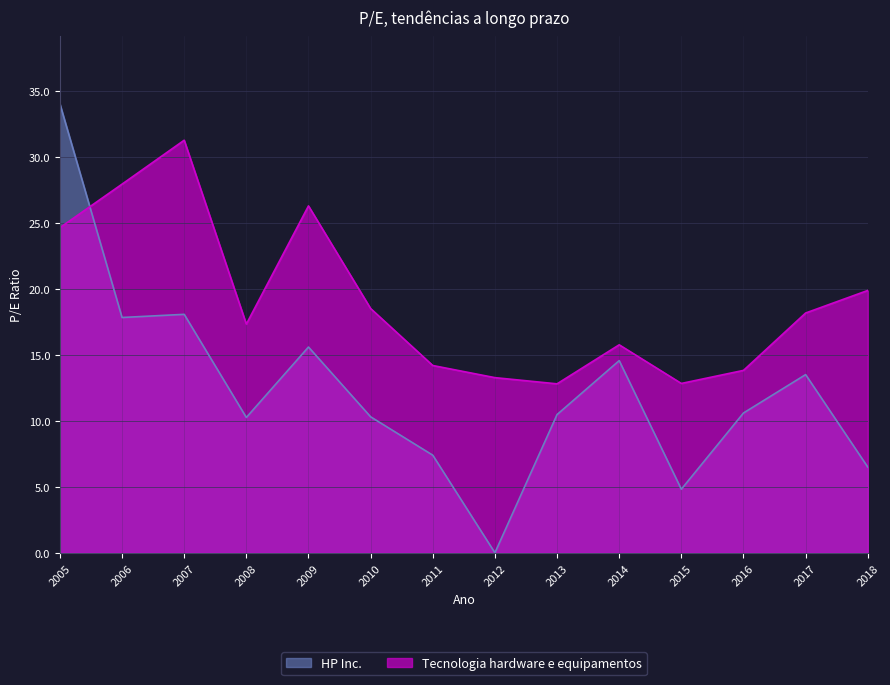

Reading left to right, extract all data points from this chart.

HP Inc.: 34.0	17.8	18.1	10.3	15.6	10.3	7.4	0.0	10.5	14.6	4.8	10.6	13.5	6.5
Tecnologia hardware e equipamentos: 24.6	27.9	31.3	17.3	26.3	18.5	14.2	13.3	12.8	15.8	12.8	13.8	18.2	19.9